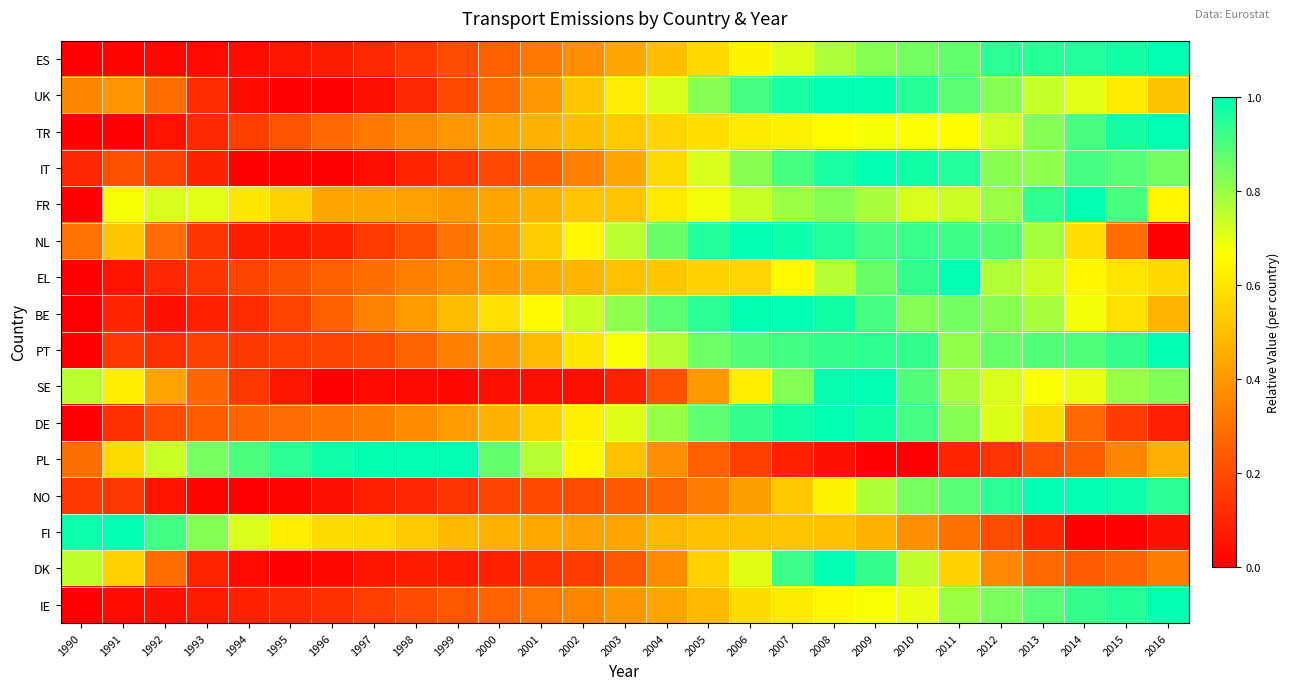

Count the number of categories in the chart.

27